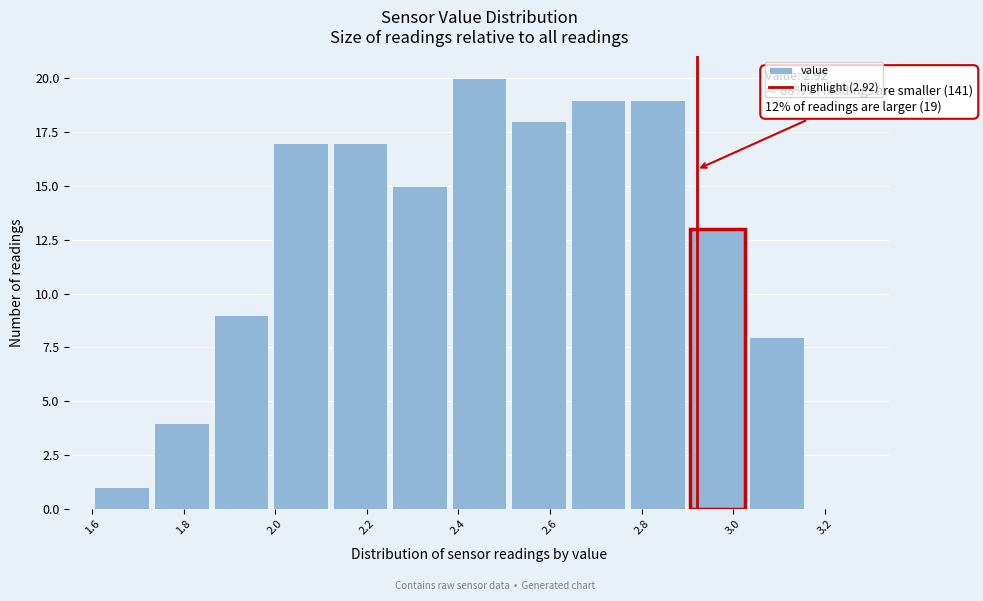

Which range on the x-axis has the tallest bar?

2.38 to 2.51